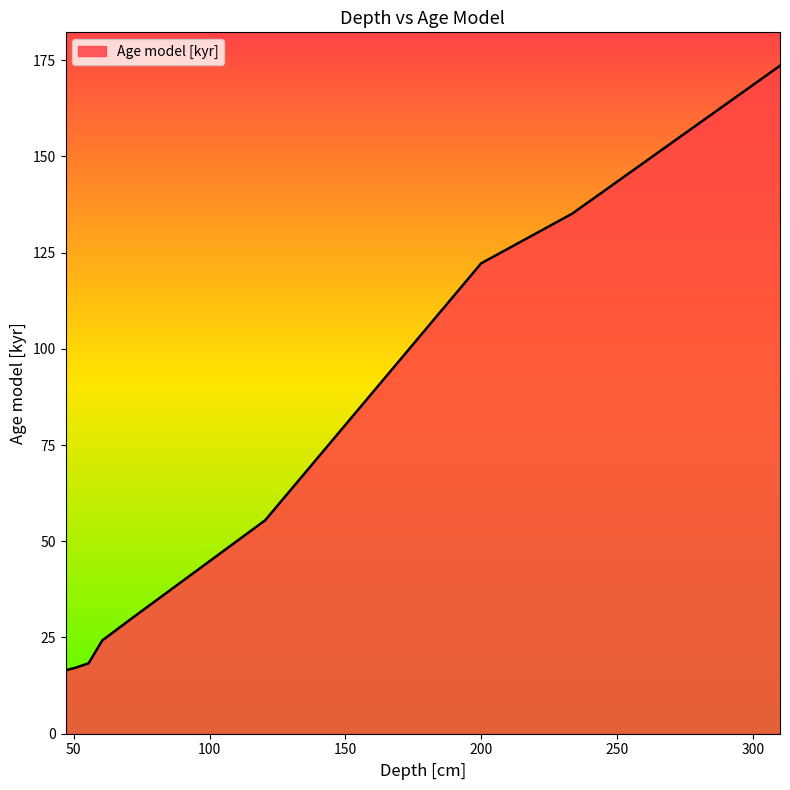

What is the difference between the maximum and minimum values?

157.0